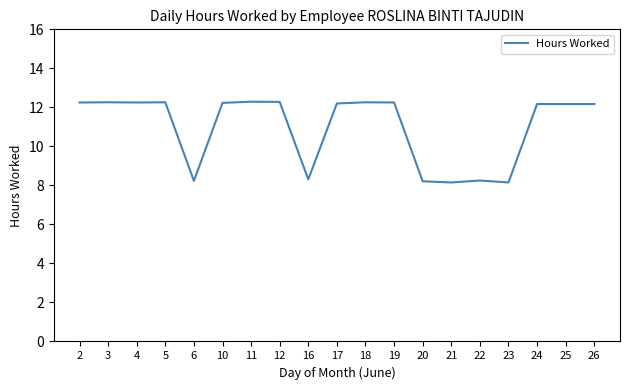

How many lines are shown in the chart?

1